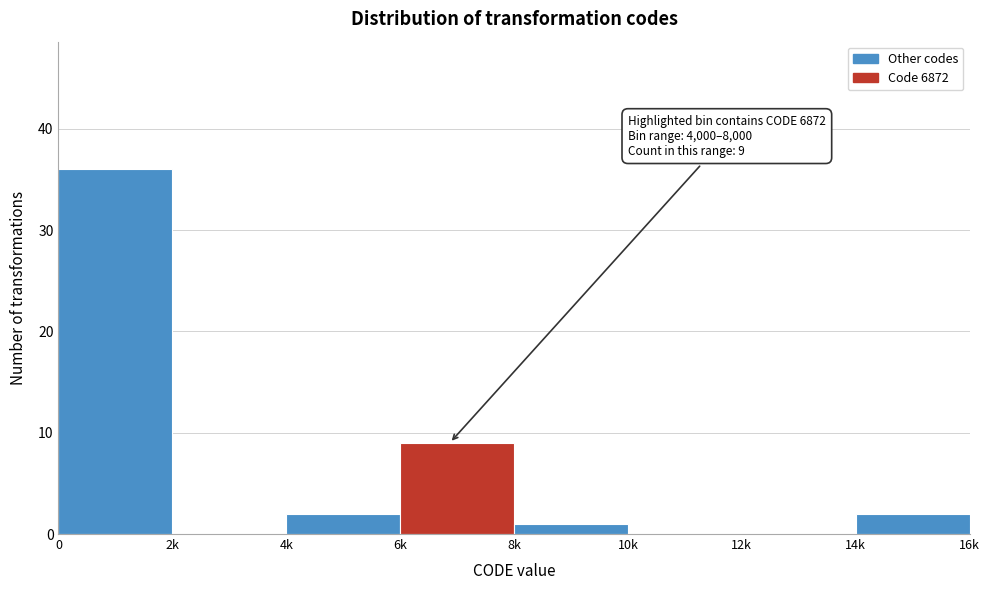

Reading left to right, extract all data points from this chart.

0=36	2k=0	4k=2	6k=9	8k=1	10k=0	12k=0	14k=2